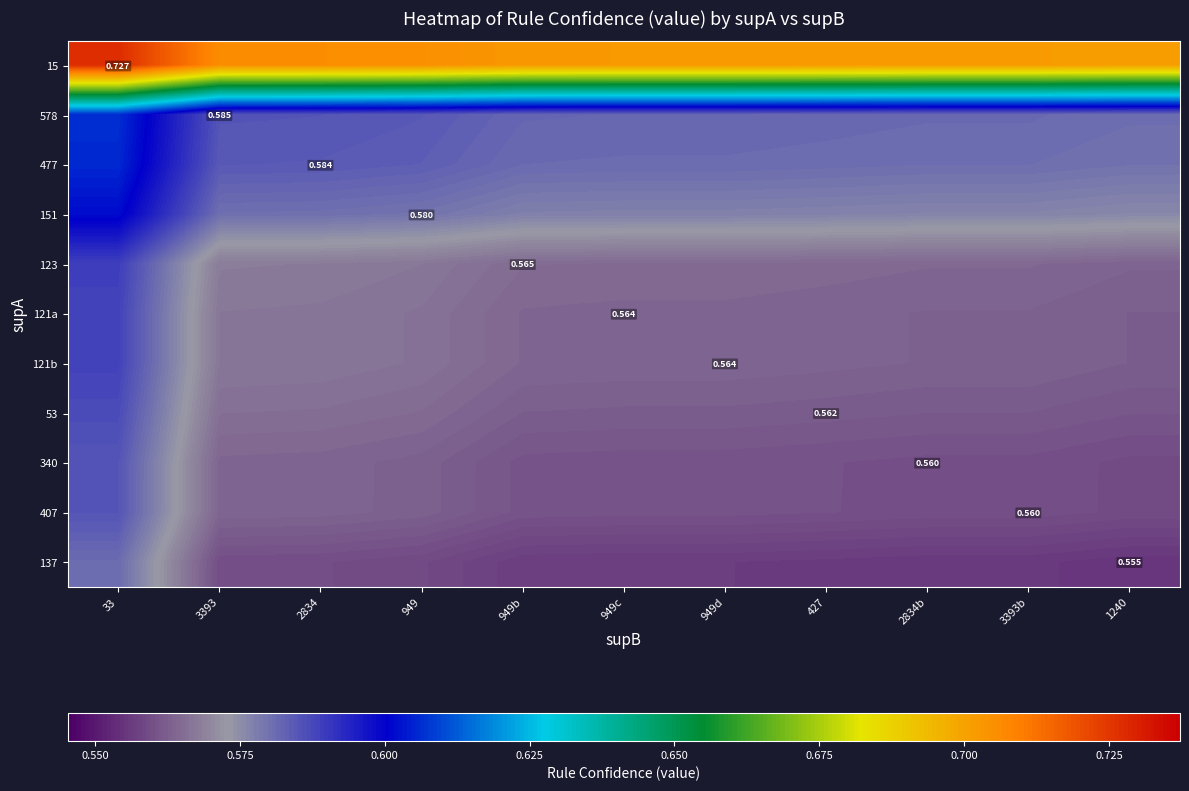

Which category has the highest value across all series?

33